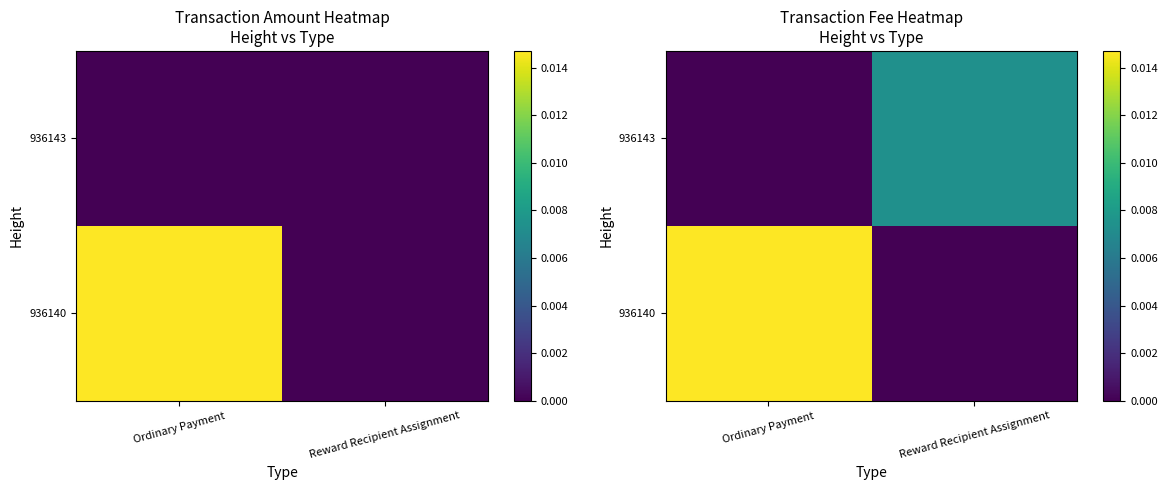

Count the number of categories in the chart.

2